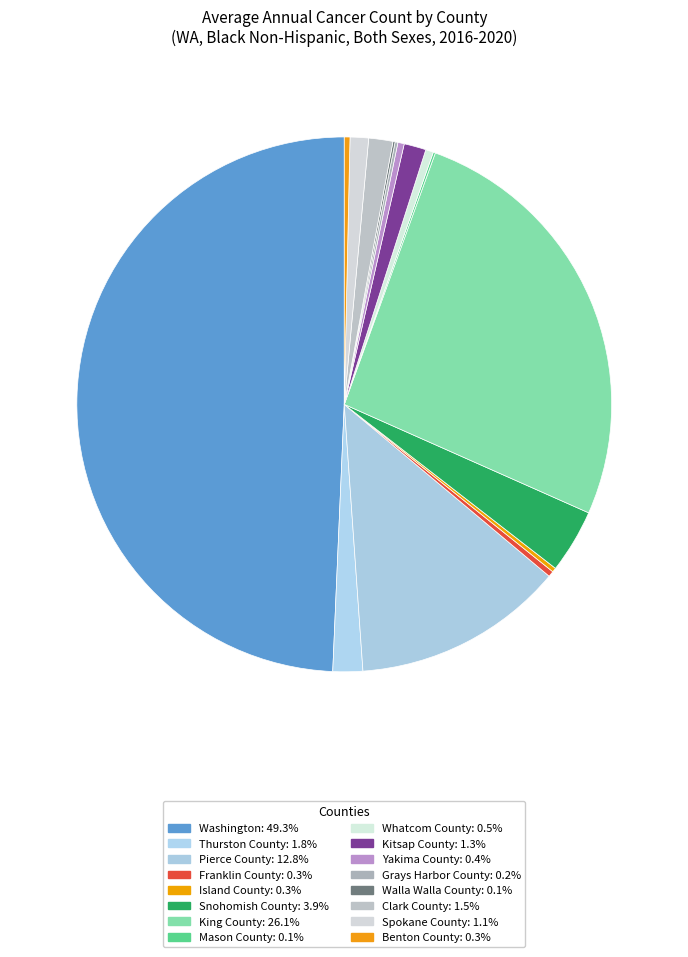

How many slices are in this pie chart?

16